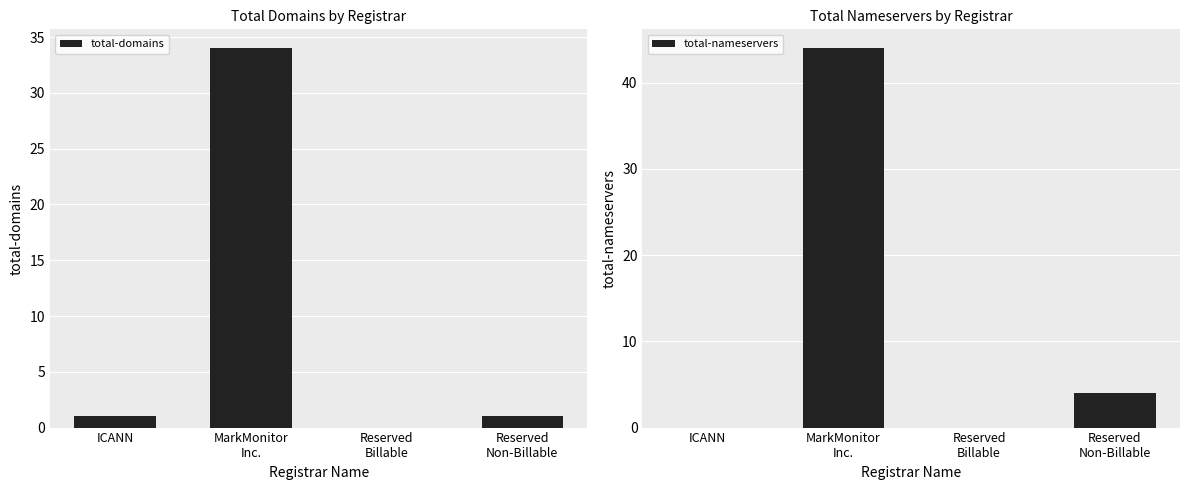

At how many categories does at least one series exceed 22?

1